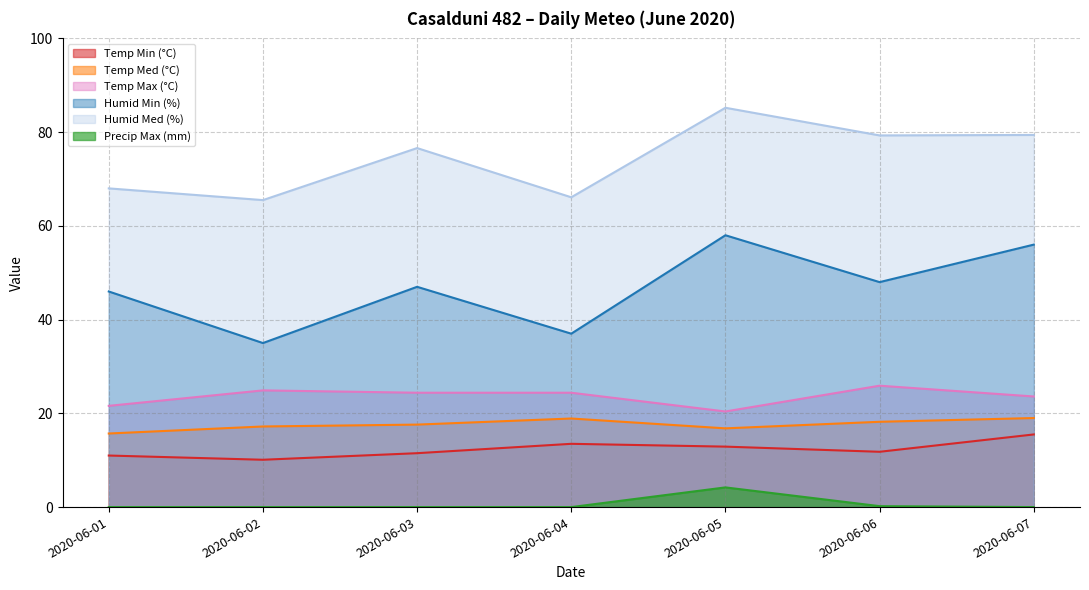

What are all the series names shown in the legend?

Temp Min (°C), Temp Med (°C), Temp Max (°C), Humid Min (%), Humid Med (%), Precip Max (mm)